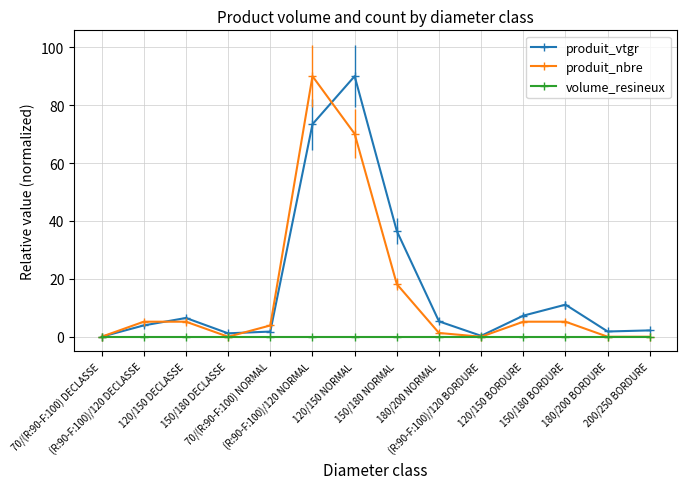

How many interior local peaks does the produit_vtgr series have?

3